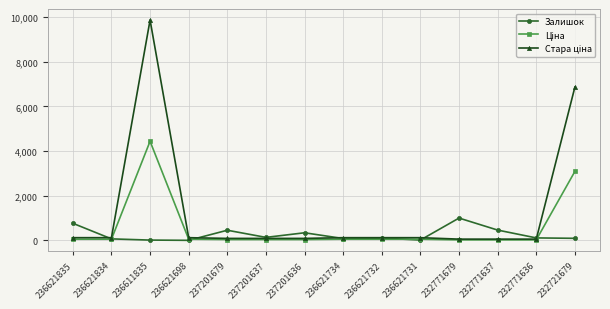

True or false: Залишок has more than 0 interior local peaks.

True